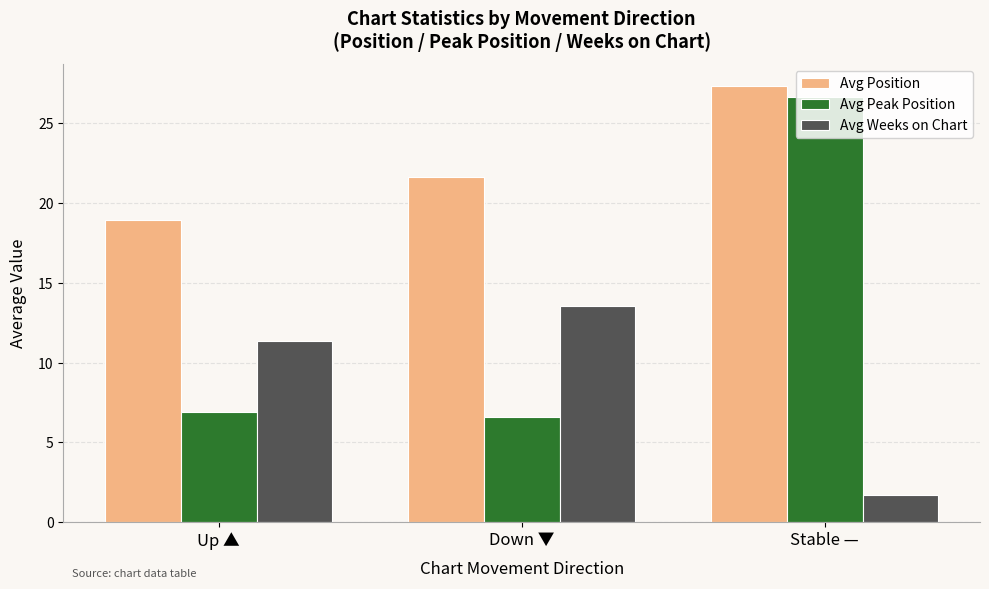

Rank the series by their maximum value, from highest to lowest.

Avg Position, Avg Peak Position, Avg Weeks on Chart